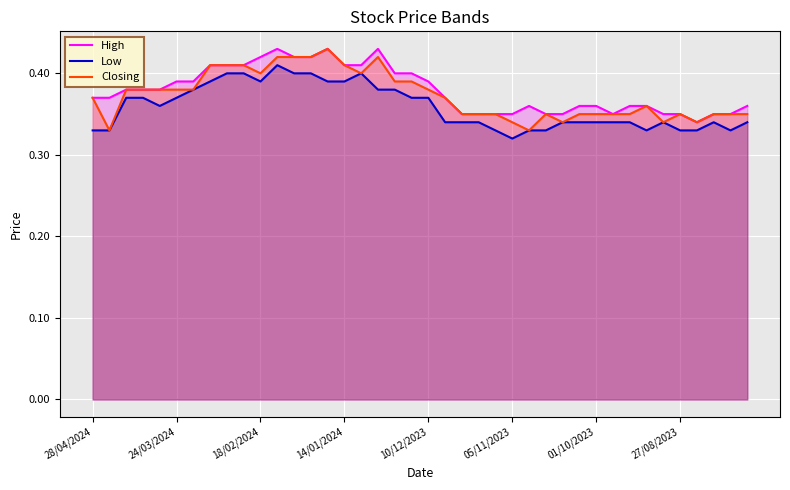

Reading right to left, transcribe all the data shown in this chart.

High: 0.4	0.3	0.3	0.3	0.3	0.3	0.4	0.4	0.3	0.4	0.4	0.3	0.3	0.4	0.3	0.3	0.3	0.3	0.4	0.4	0.4	0.4	0.4	0.4	0.4	0.4	0.4	0.4	0.4	0.4	0.4	0.4	0.4	0.4	0.4	0.4	0.4	0.4	0.4	0.4
Low: 0.3	0.3	0.3	0.3	0.3	0.3	0.3	0.3	0.3	0.3	0.3	0.3	0.3	0.3	0.3	0.3	0.3	0.3	0.3	0.4	0.4	0.4	0.4	0.4	0.4	0.4	0.4	0.4	0.4	0.4	0.4	0.4	0.4	0.4	0.4	0.4	0.4	0.4	0.3	0.3
Closing: 0.3	0.3	0.3	0.3	0.3	0.3	0.4	0.3	0.3	0.3	0.3	0.3	0.3	0.3	0.3	0.3	0.3	0.3	0.4	0.4	0.4	0.4	0.4	0.4	0.4	0.4	0.4	0.4	0.4	0.4	0.4	0.4	0.4	0.4	0.4	0.4	0.4	0.4	0.3	0.4